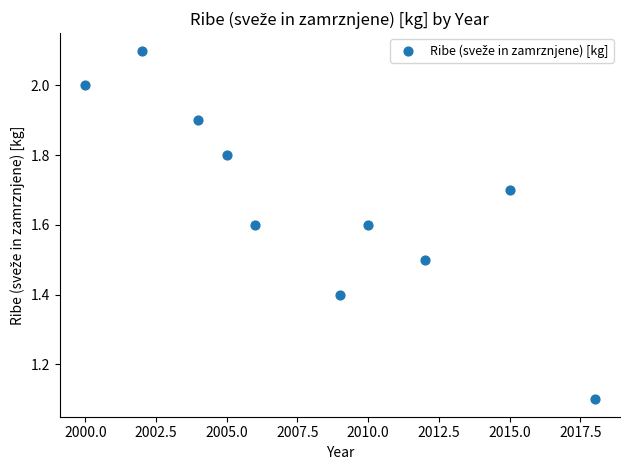

What is the average Y value?

1.7